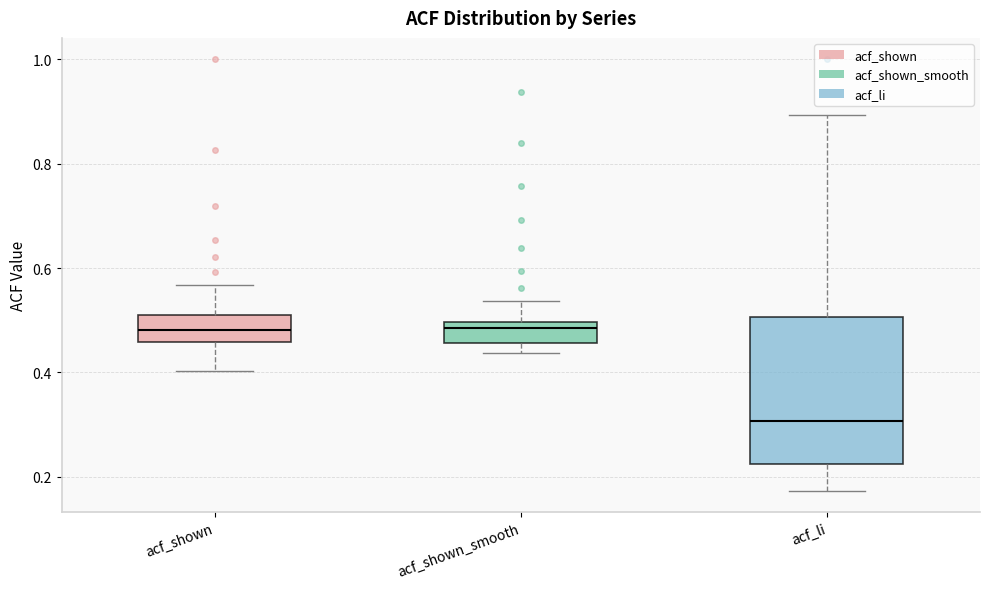

Where does the median line of the box for acf_li sit on the y-axis? The values are not printed on the chart, so give them approximately, as read against the axis.

0.30